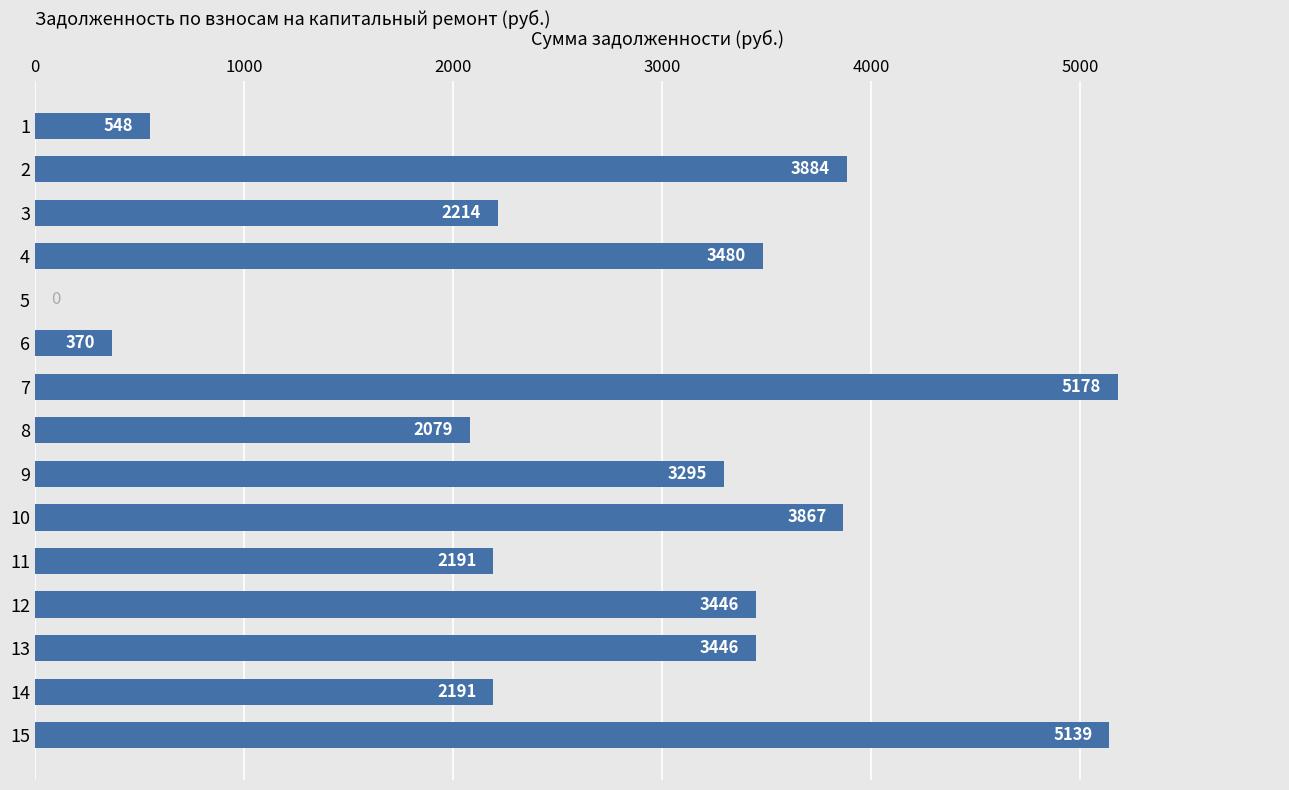

At which label is the value closest to 2589?

3